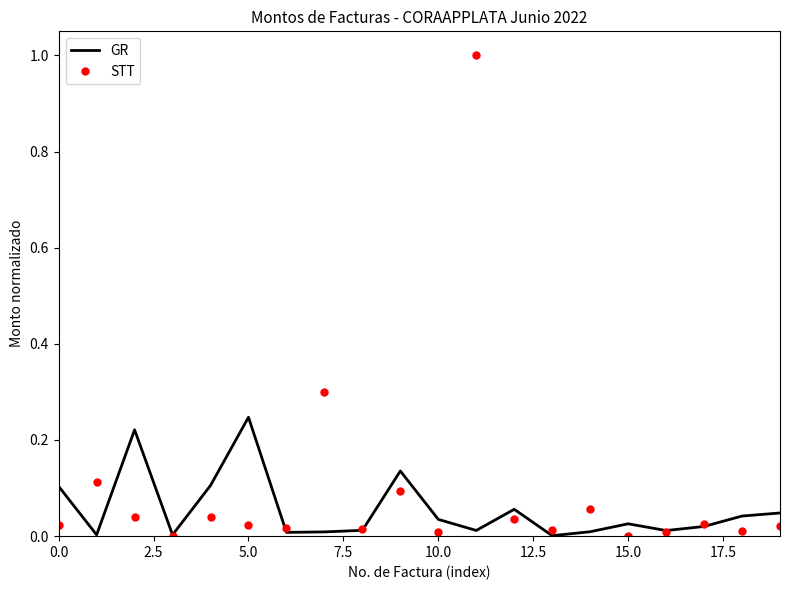

Which series has the widest spread of values?

STT